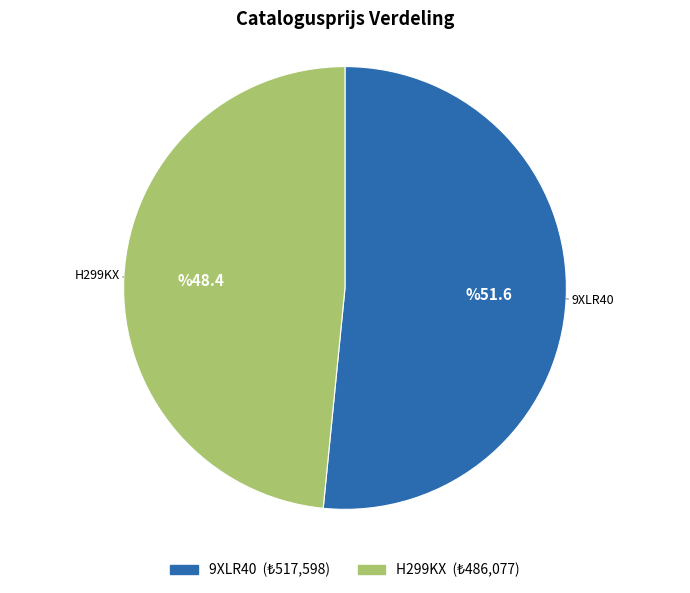

Combined, do H299KX and 9XLR40 account for over 50%?

Yes